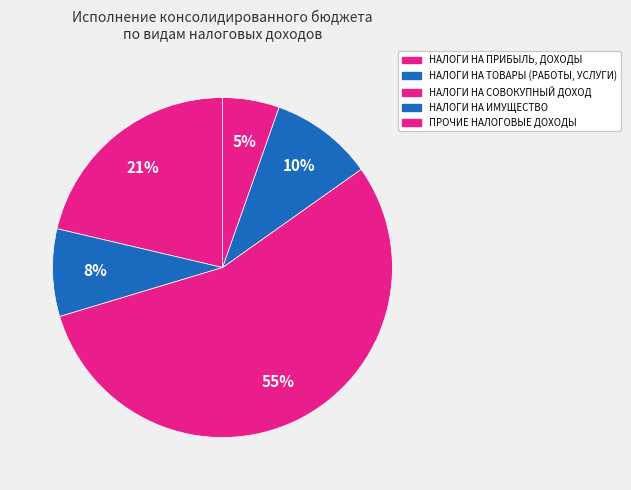

Count the number of slices in the pie.

5